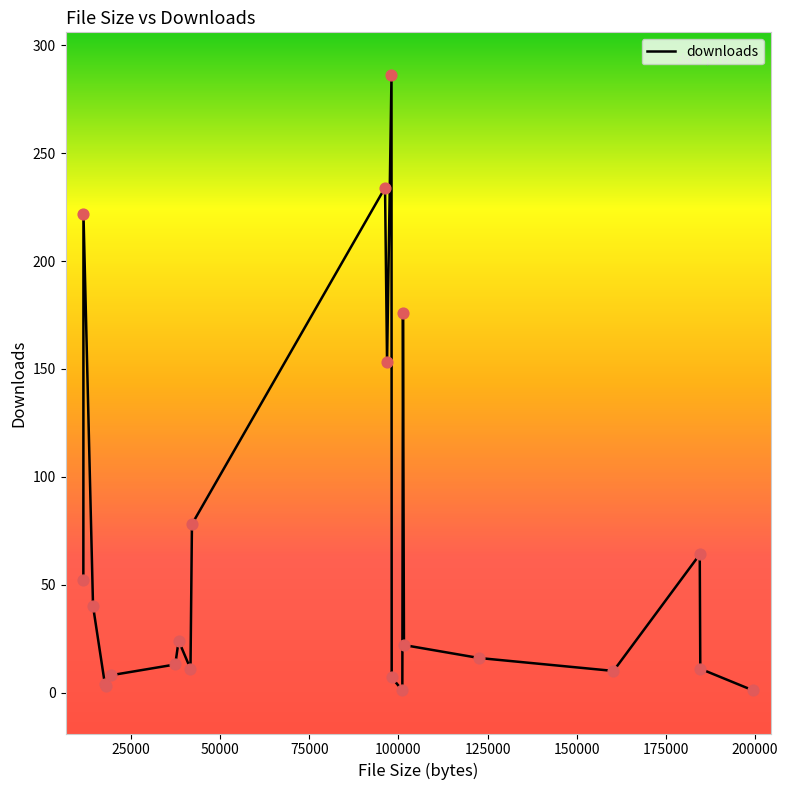

What is the maximum value shown in the chart?

286